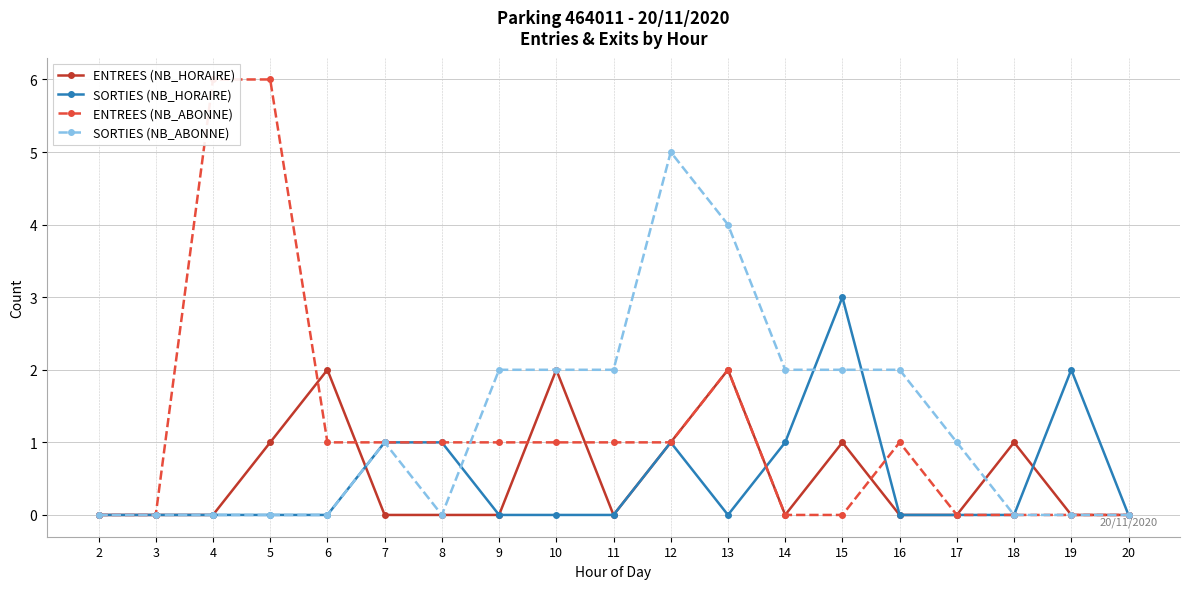

Which has a higher value, 13 or 14?

13